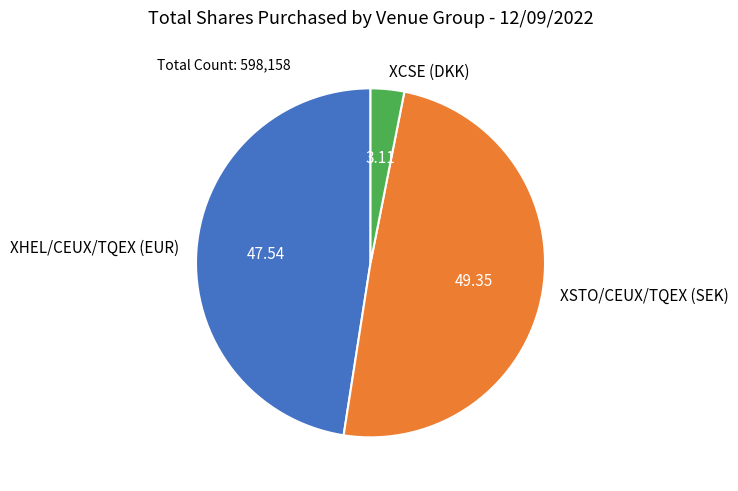

Rank the categories by value from highest to lowest.

XSTO/CEUX/TQEX (SEK), XHEL/CEUX/TQEX (EUR), XCSE (DKK)